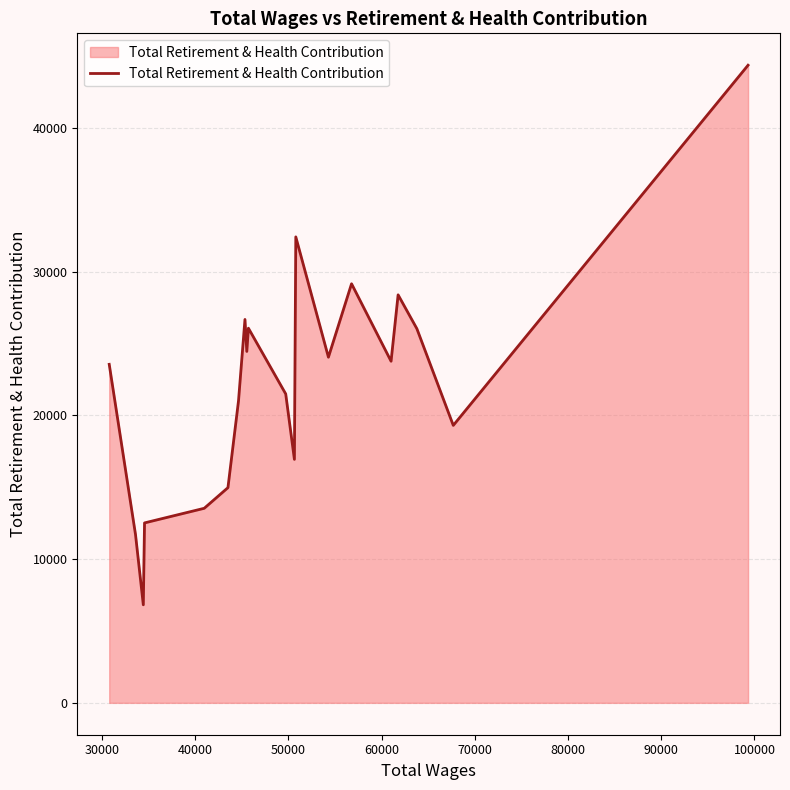

What is the greatest value displayed?

44350